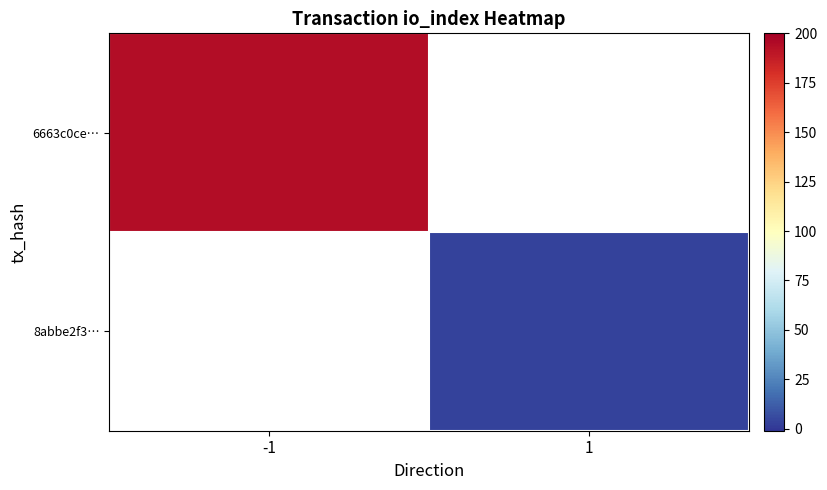

Between 1 and -1, which is larger?

-1